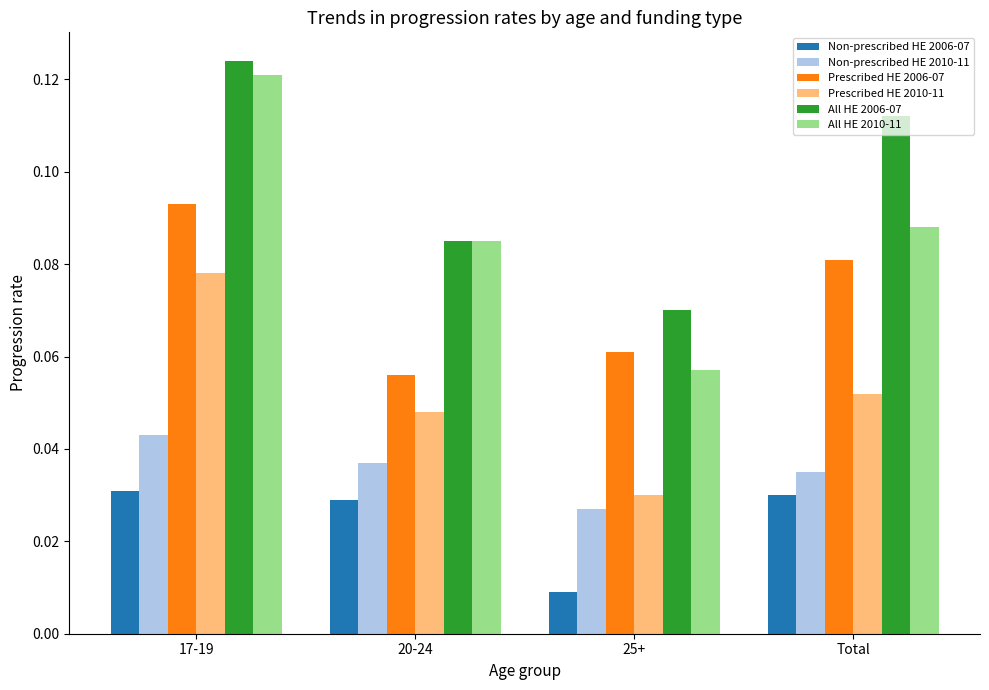

How many data points does each series have?

4